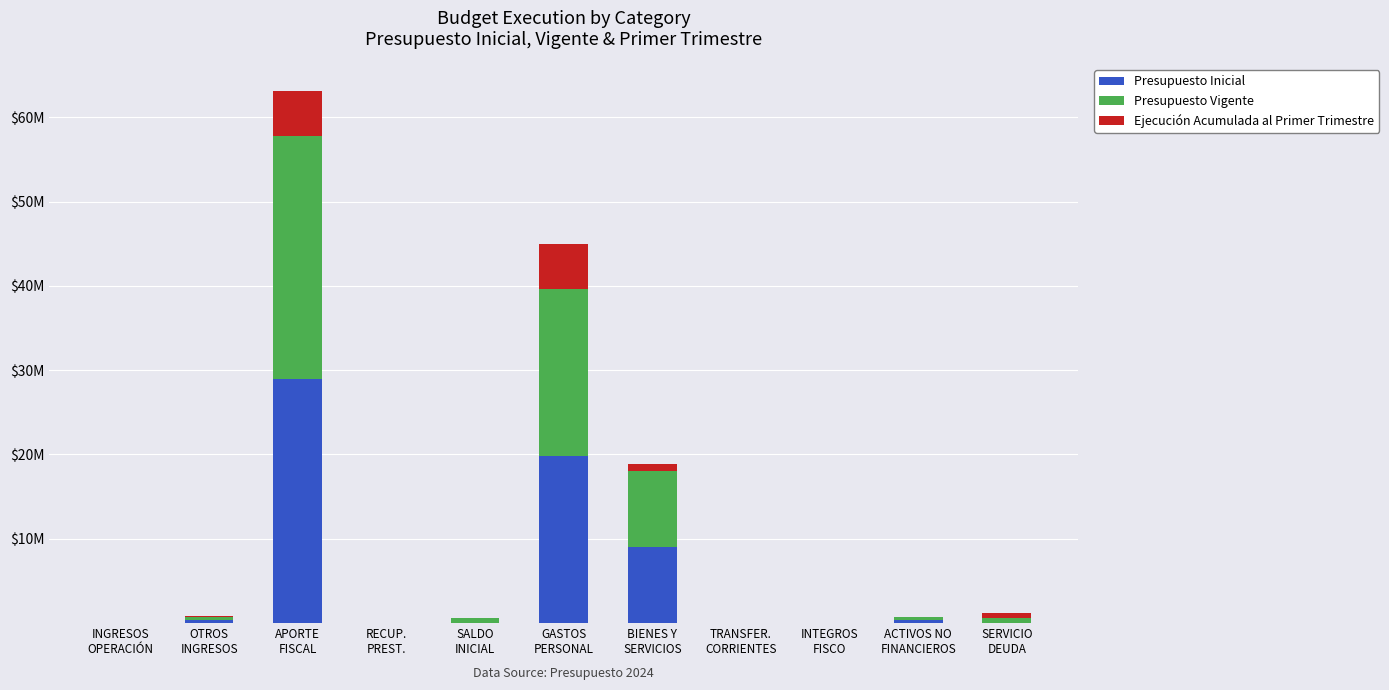

What are all the series names shown in the legend?

Presupuesto Inicial, Presupuesto Vigente, Ejecución Acumulada al Primer Trimestre